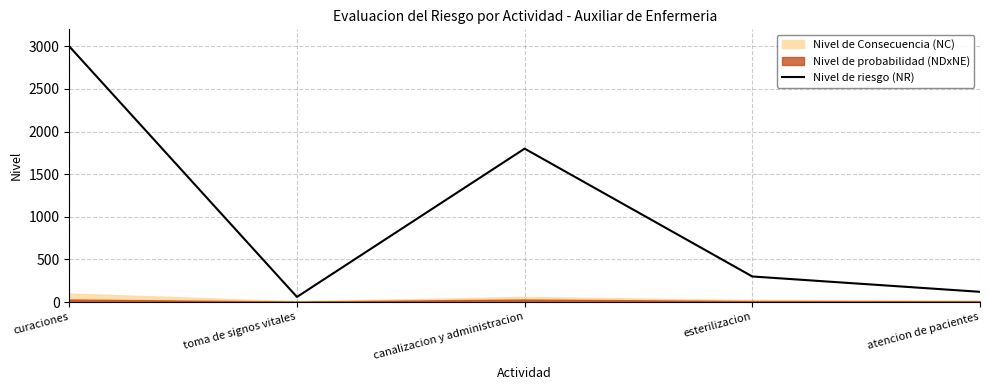

What is the difference between the maximum and minimum values?

2940